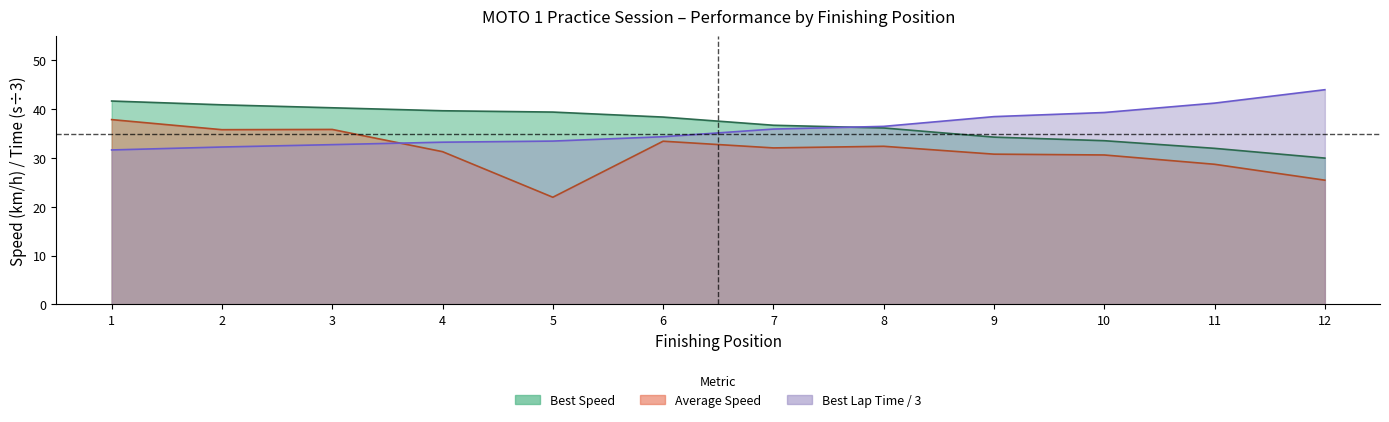

What are all the series names shown in the legend?

Best Lap time, Best Speed, Average Speed